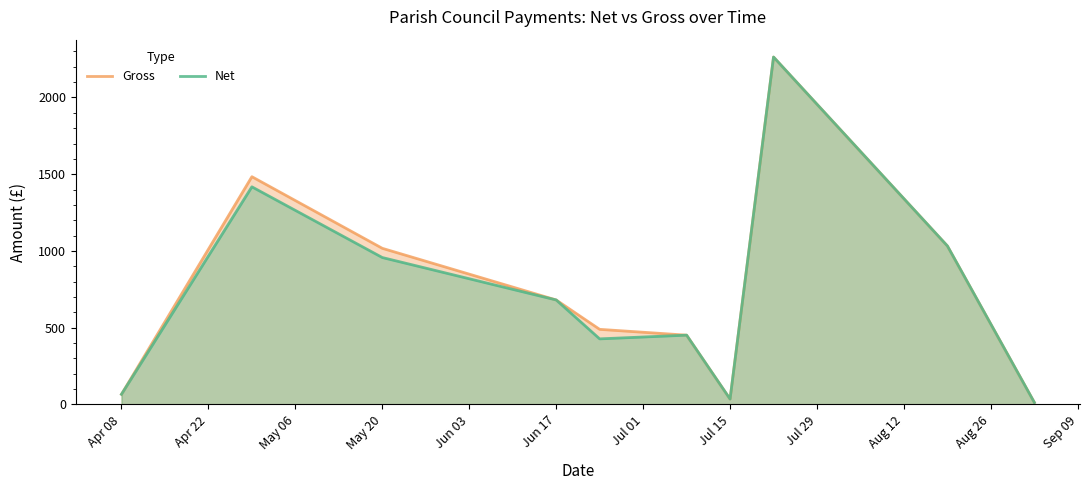

Which series has the largest total across all categories?

Gross